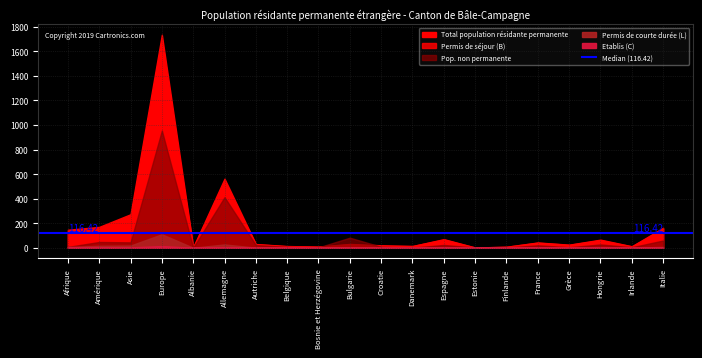

Which label corresponds to the largest value in the chart?

Europe